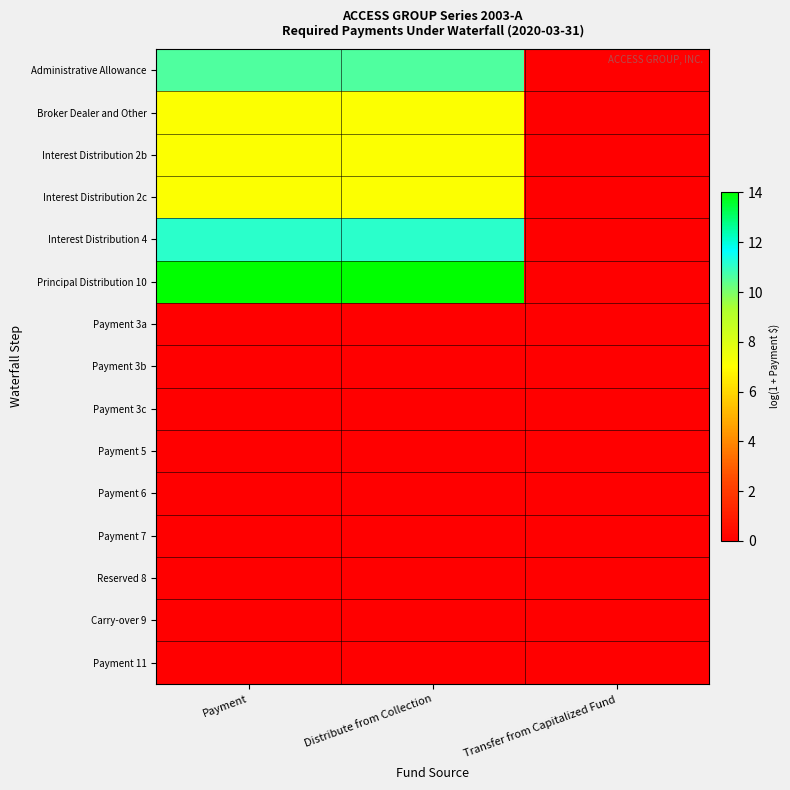

Reading left to right, extract all data points from this chart.

Administrative Allowance: Payment=10.6	Distribute from Collection=10.6	Transfer from Capitalized Fund=0.0
Broker Dealer and Other: Payment=7.1	Distribute from Collection=7.1	Transfer from Capitalized Fund=0.0
Interest Distribution 2b: Payment=7.1	Distribute from Collection=7.1	Transfer from Capitalized Fund=0.0
Interest Distribution 2c: Payment=7.1	Distribute from Collection=7.1	Transfer from Capitalized Fund=0.0
Interest Distribution 4: Payment=11.1	Distribute from Collection=11.1	Transfer from Capitalized Fund=0.0
Principal Distribution 10: Payment=14.0	Distribute from Collection=14.0	Transfer from Capitalized Fund=0.0
Payment 3a: Payment=0.0	Distribute from Collection=0.0	Transfer from Capitalized Fund=0.0
Payment 3b: Payment=0.0	Distribute from Collection=0.0	Transfer from Capitalized Fund=0.0
Payment 3c: Payment=0.0	Distribute from Collection=0.0	Transfer from Capitalized Fund=0.0
Payment 5: Payment=0.0	Distribute from Collection=0.0	Transfer from Capitalized Fund=0.0
Payment 6: Payment=0.0	Distribute from Collection=0.0	Transfer from Capitalized Fund=0.0
Payment 7: Payment=0.0	Distribute from Collection=0.0	Transfer from Capitalized Fund=0.0
Reserved 8: Payment=0.0	Distribute from Collection=0.0	Transfer from Capitalized Fund=0.0
Carry-over 9: Payment=0.0	Distribute from Collection=0.0	Transfer from Capitalized Fund=0.0
Payment 11: Payment=0.0	Distribute from Collection=0.0	Transfer from Capitalized Fund=0.0